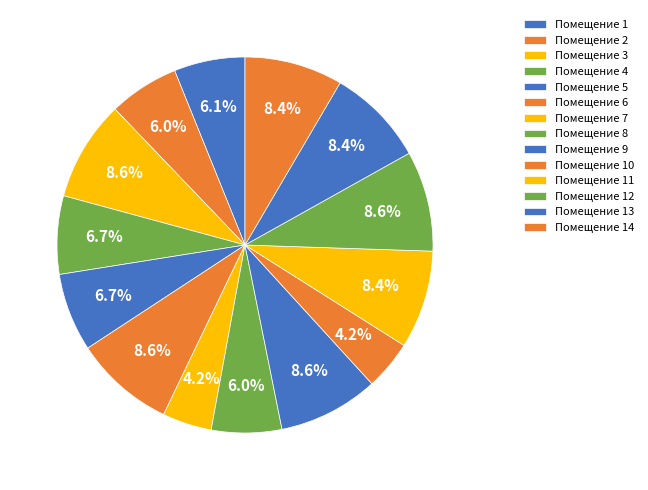

To the nearest percent, what is the difference between the largest and smallest slice percentages?

4%